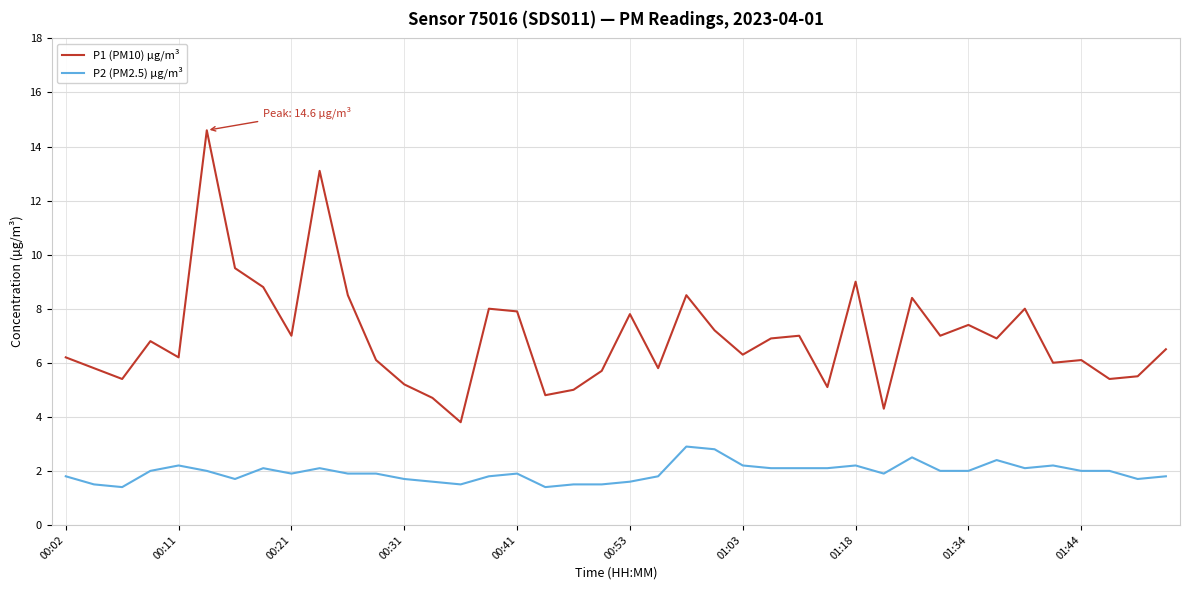

True or false: P2 (PM2.5) µg/m³ and P1 (PM10) µg/m³ cross at least once.

False